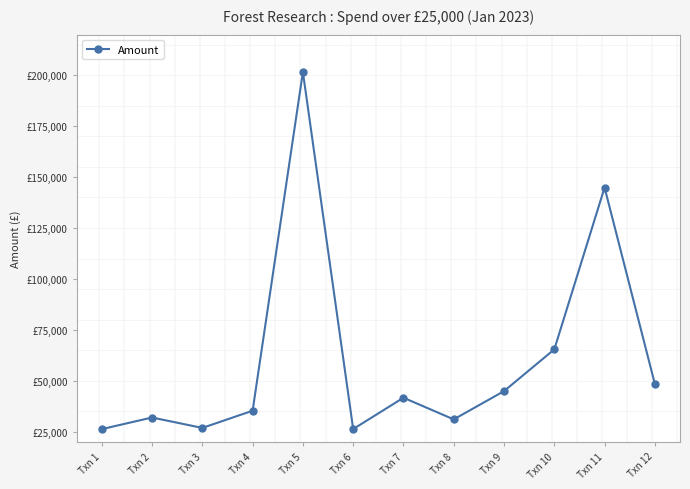

Reading left to right, list all the values displayed in this chart.

26221.0	31919.5	26806.1	35259.6	201621.3	26252.8	41634.0	31000.0	44878.8	65396.8	144884.2	48402.0